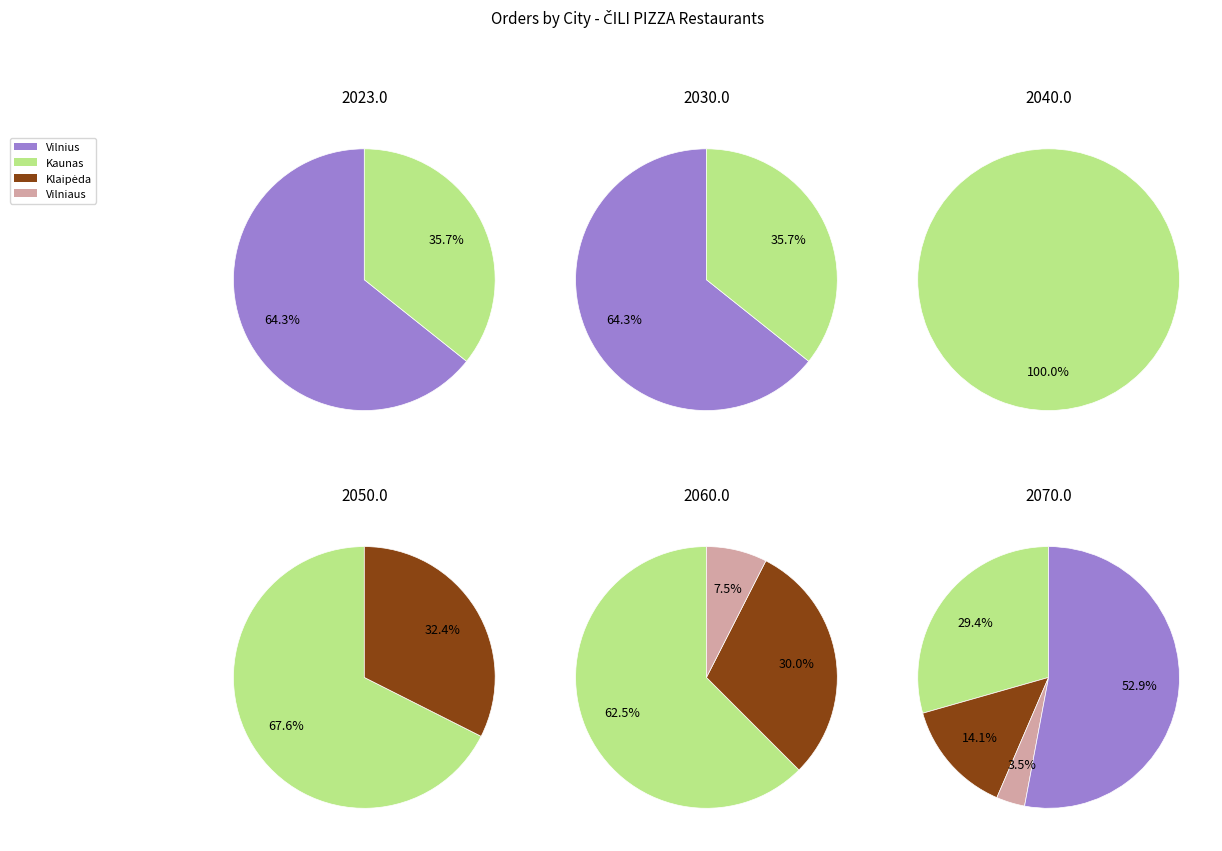

True or false: Vilnius accounts for 13% of the total.

False